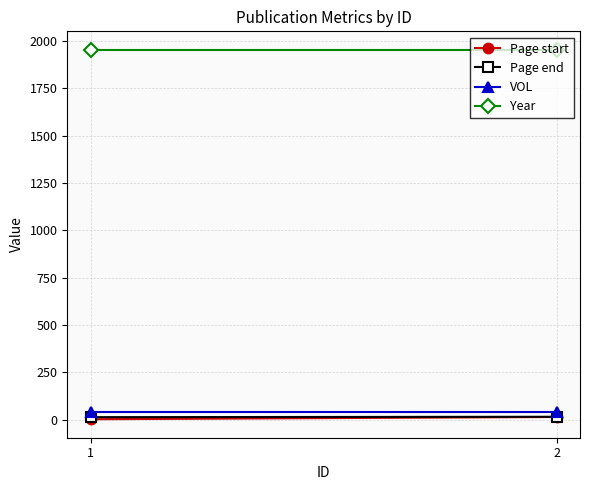

What is the value of the Page end point at the 2nd from the left?

16